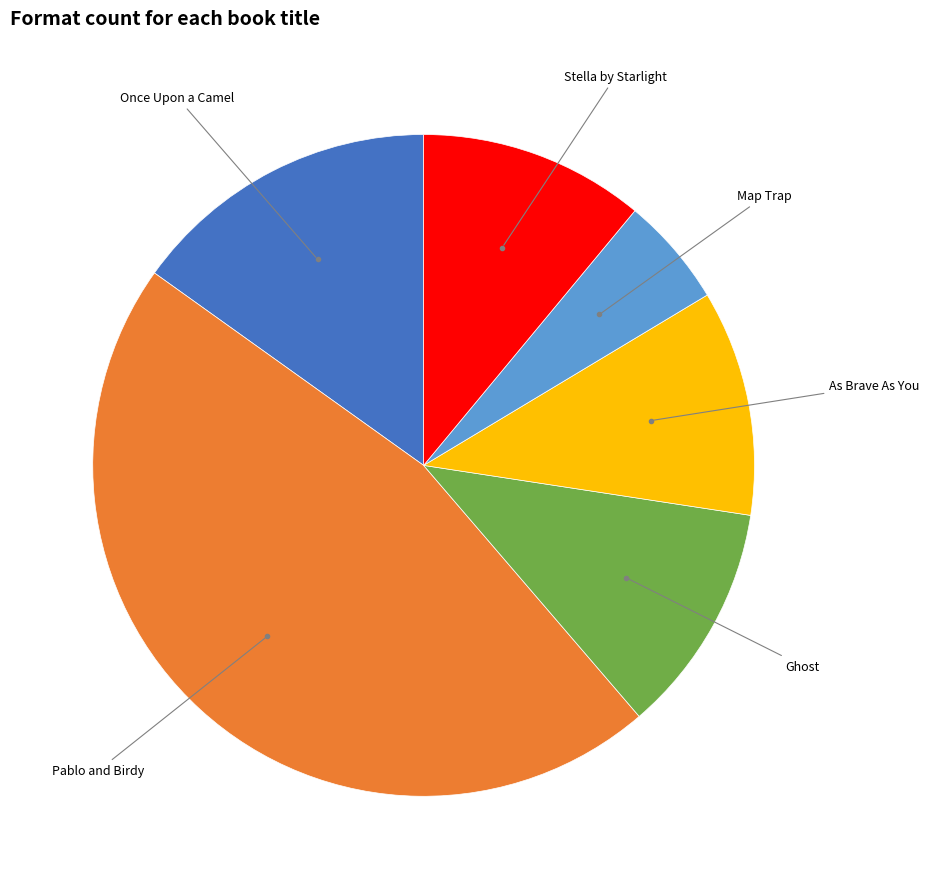

Is there any slice that represents more than half of the pie?

No